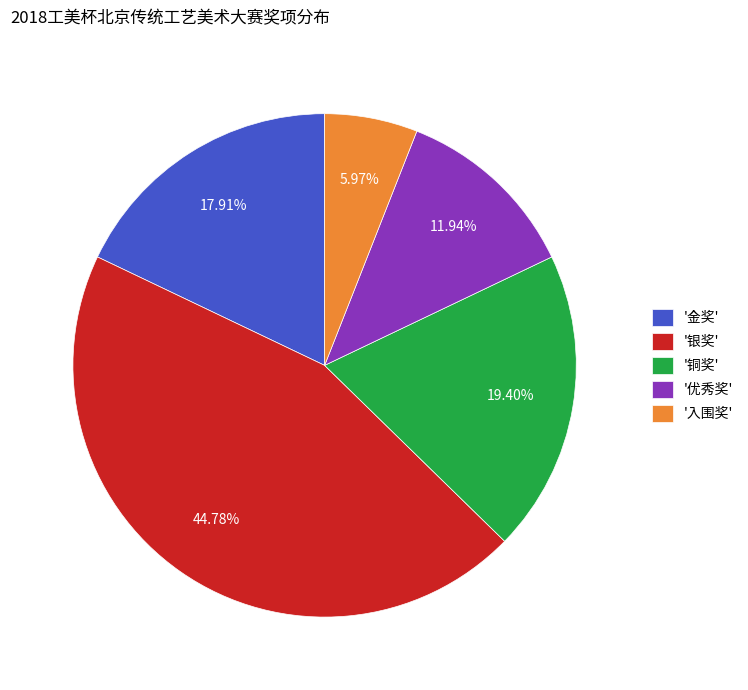

How many slices are in this pie chart?

5